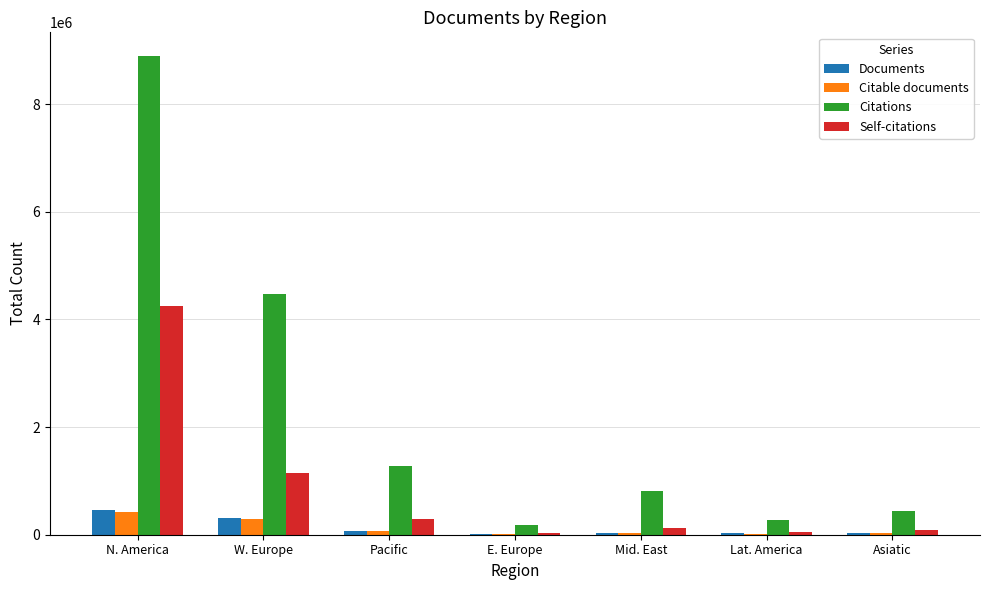

What is the sum of all Citations values?

16326941